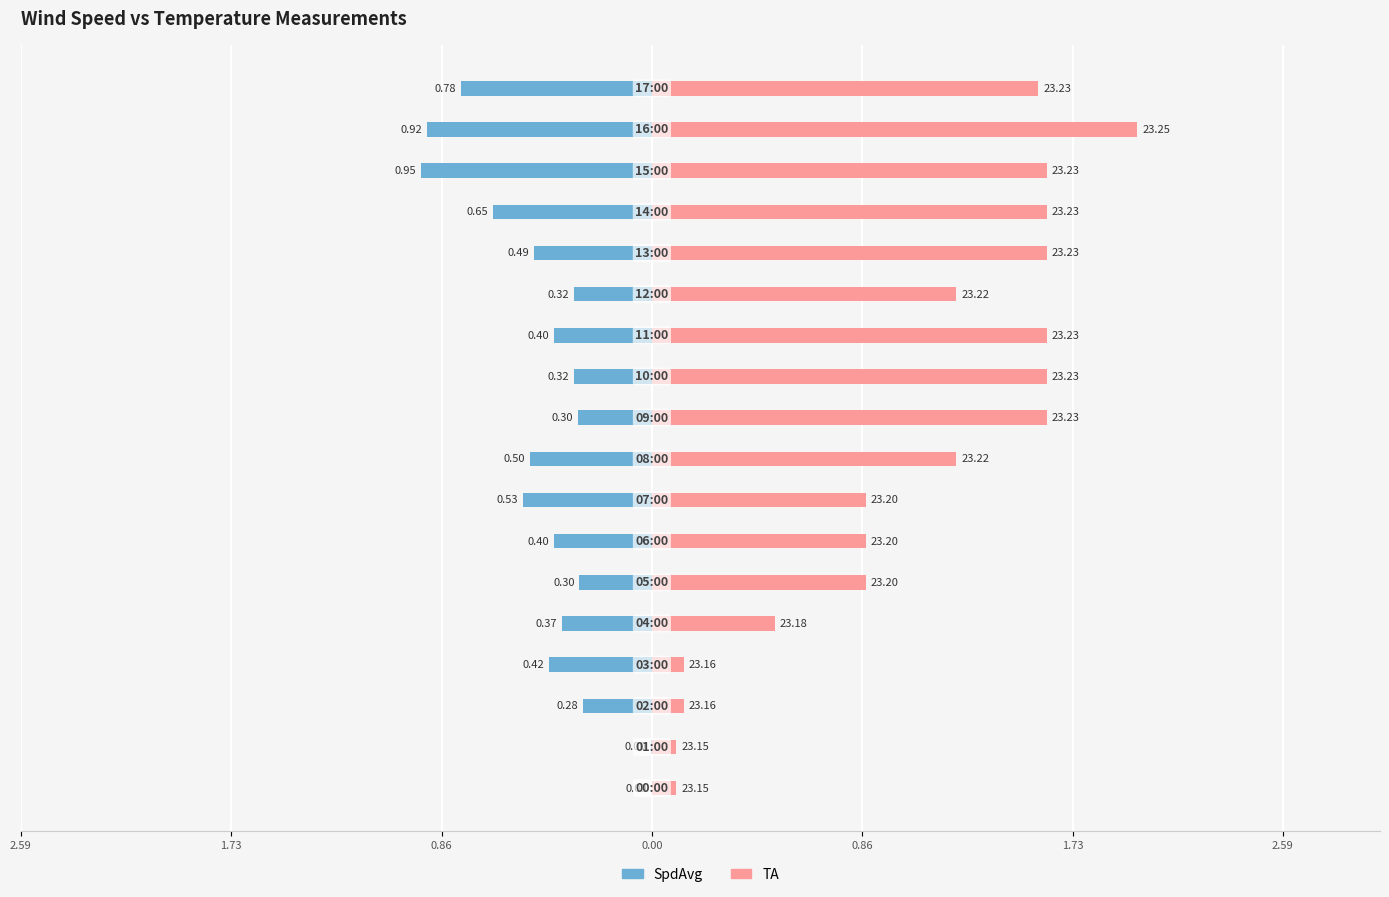

How many values in the TA series exceed 1?

10